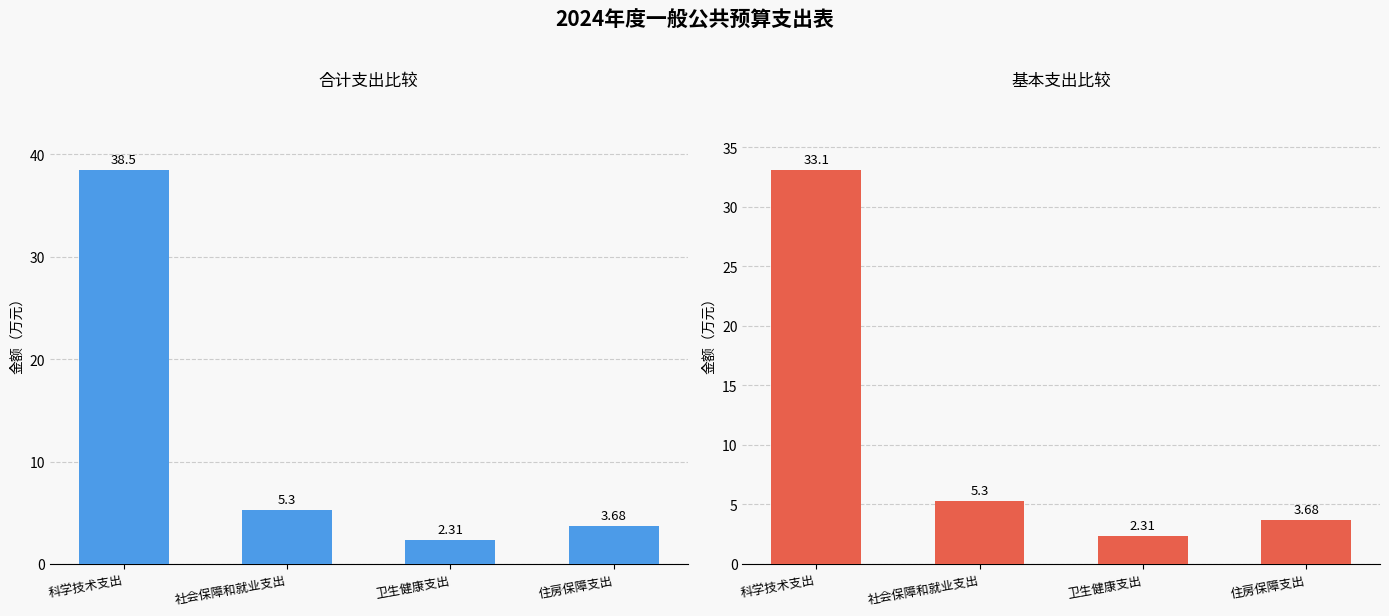

What are all the series names shown in the legend?

合计, 基本支出